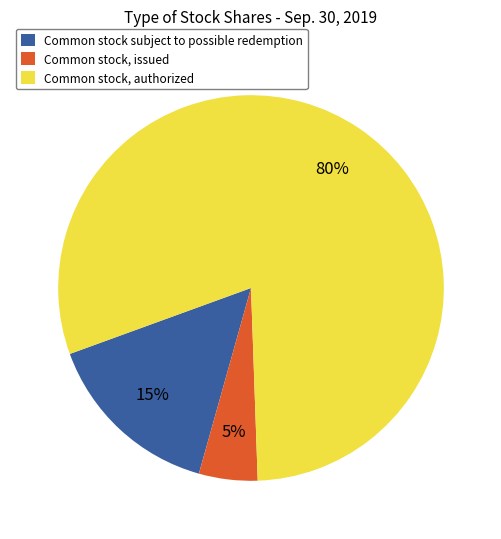

Which has a higher value, Common stock, authorized or Common stock, issued?

Common stock, authorized